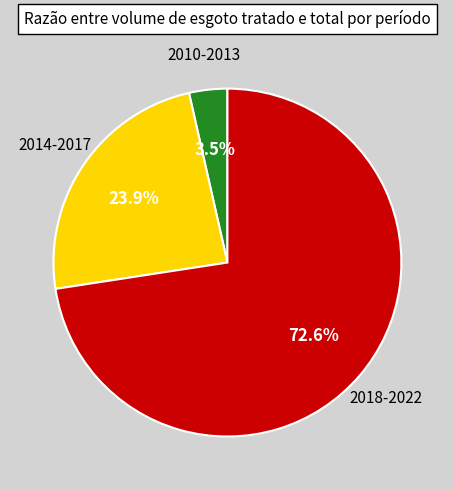

Which has a higher value, 2014-2017 or 2018-2022?

2018-2022